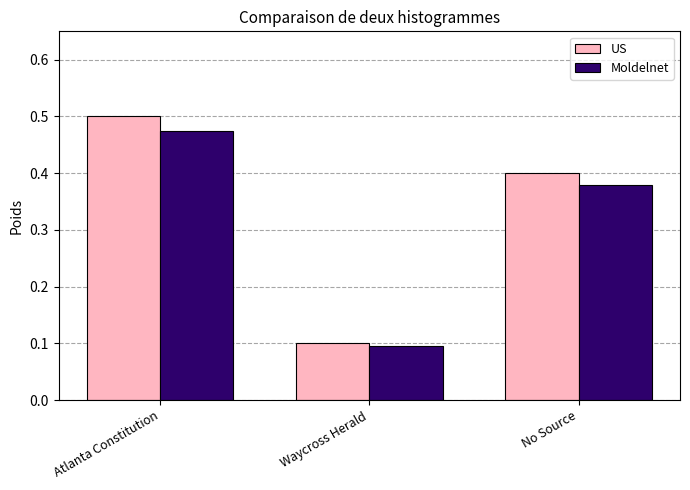

True or false: Moldelnet has a value of 0.5 at Atlanta Constitution.

True